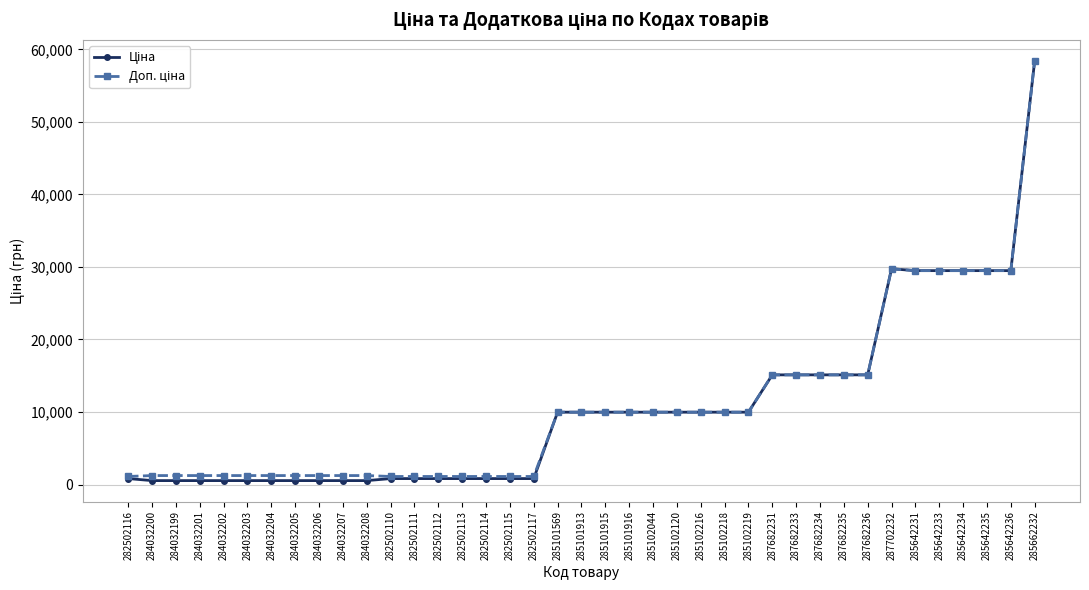

How many categories are shown in the chart?

39